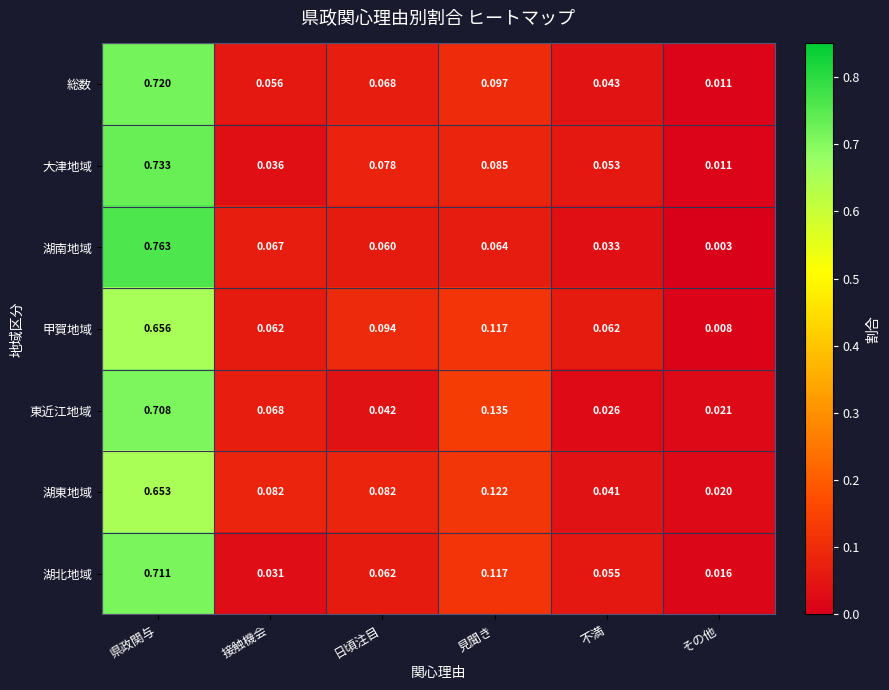

At which category is the sum across all series the highest?

県政関与